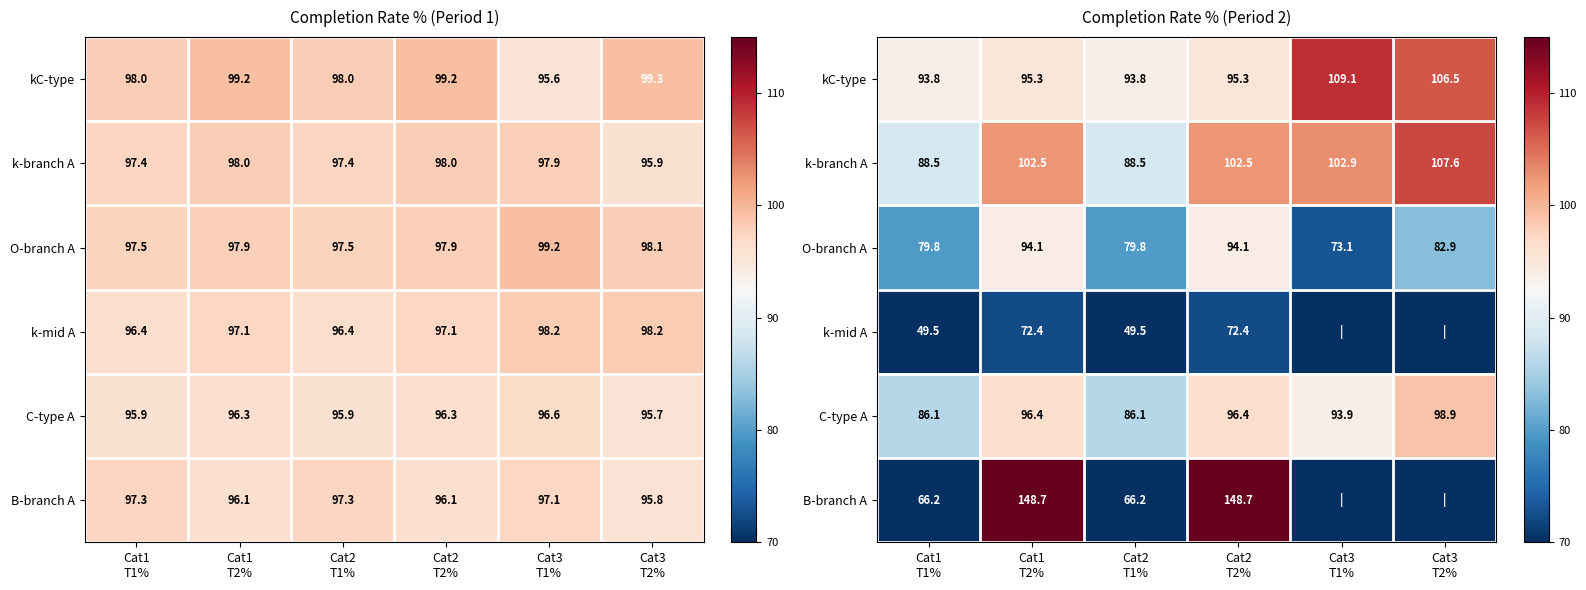

What value does the kC-type series have at Cat3 T2%?

106.5